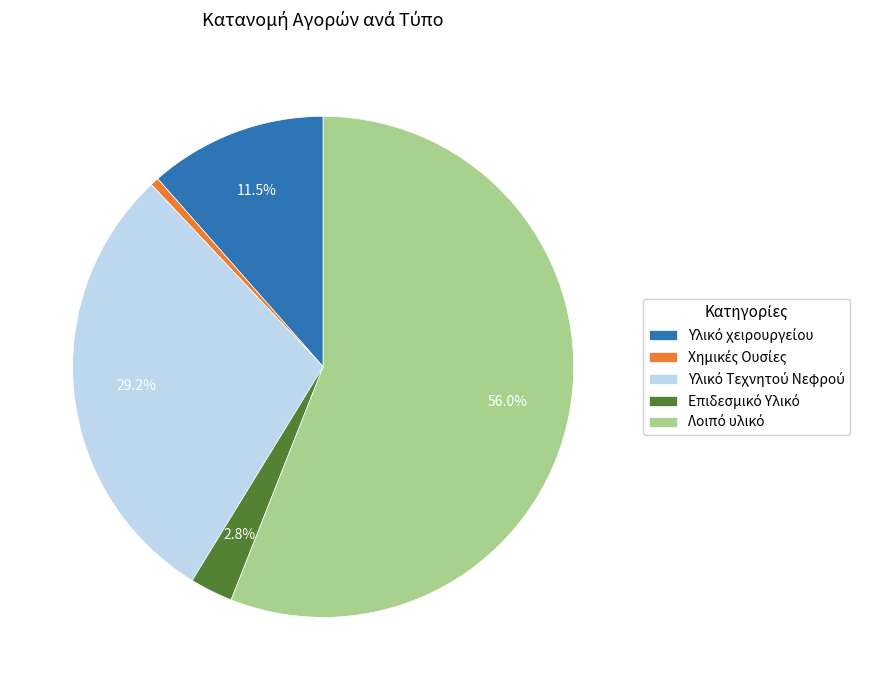

Is there any slice that represents more than half of the pie?

Yes